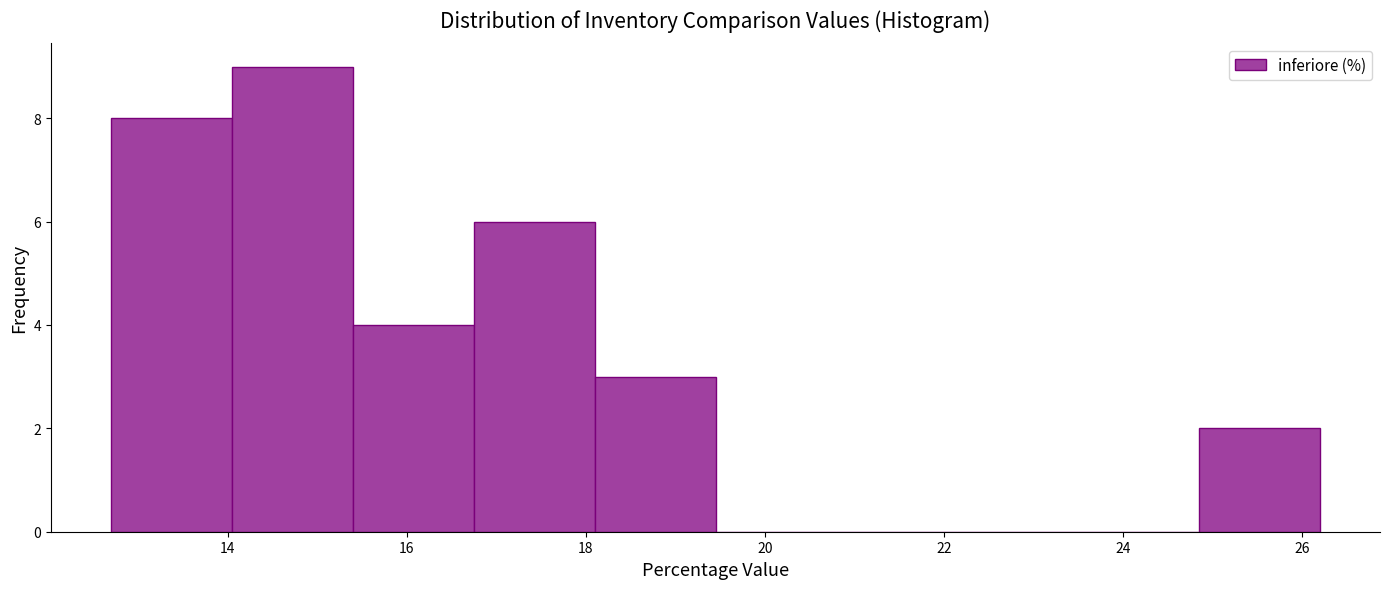

What is the height of the bar covering 24.85 to 26.20 on the x-axis? Neither the bar edges nor the heights are printed on the chart, so give them approximately, as read against the axes.

2